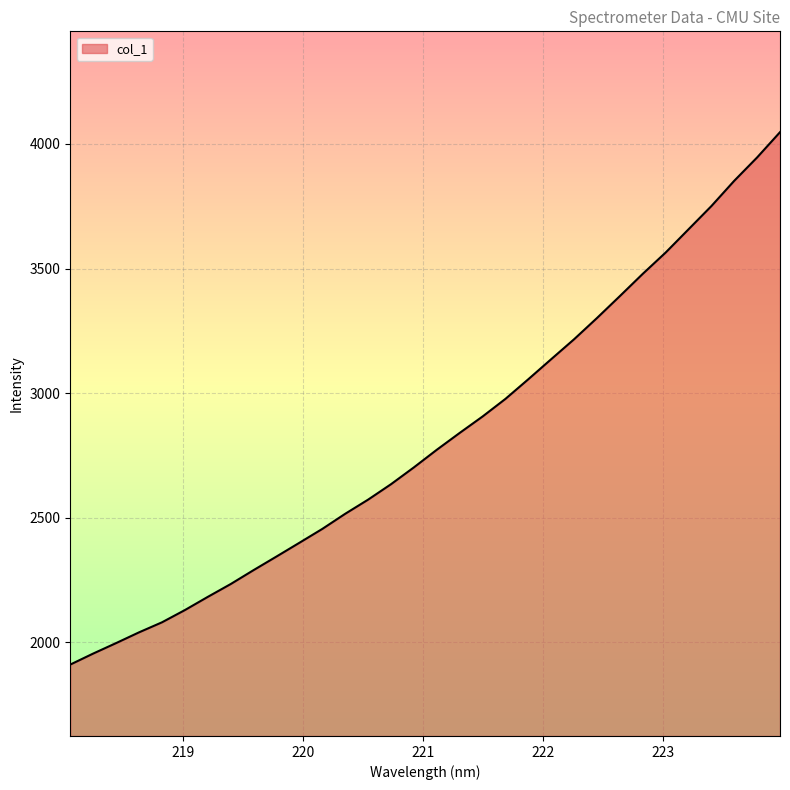

What is the smallest value displayed?

1910.6